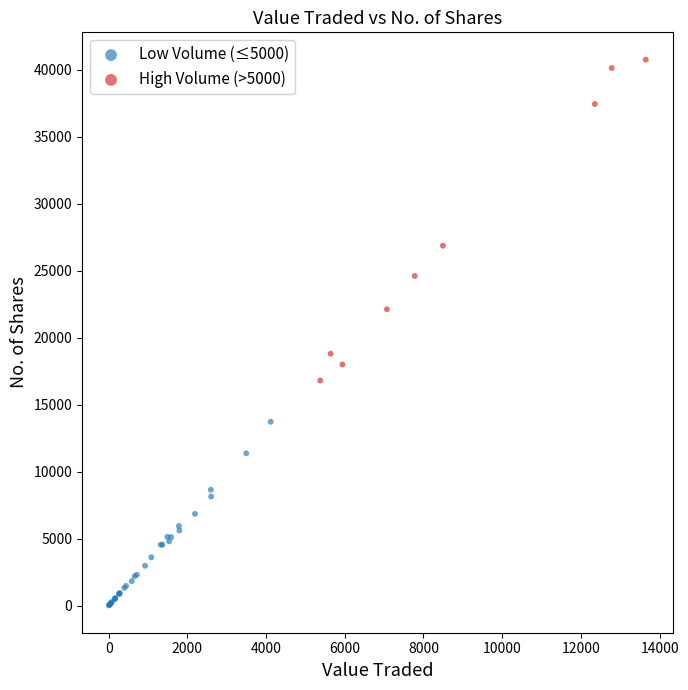

Which series reaches the minimum Y coordinate?

Low Volume (≤5000)